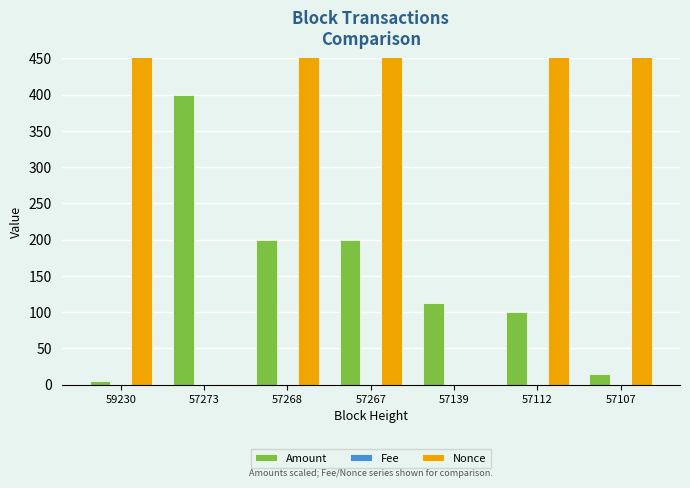

True or false: Amount has a value of 284.1 at 57268.

False